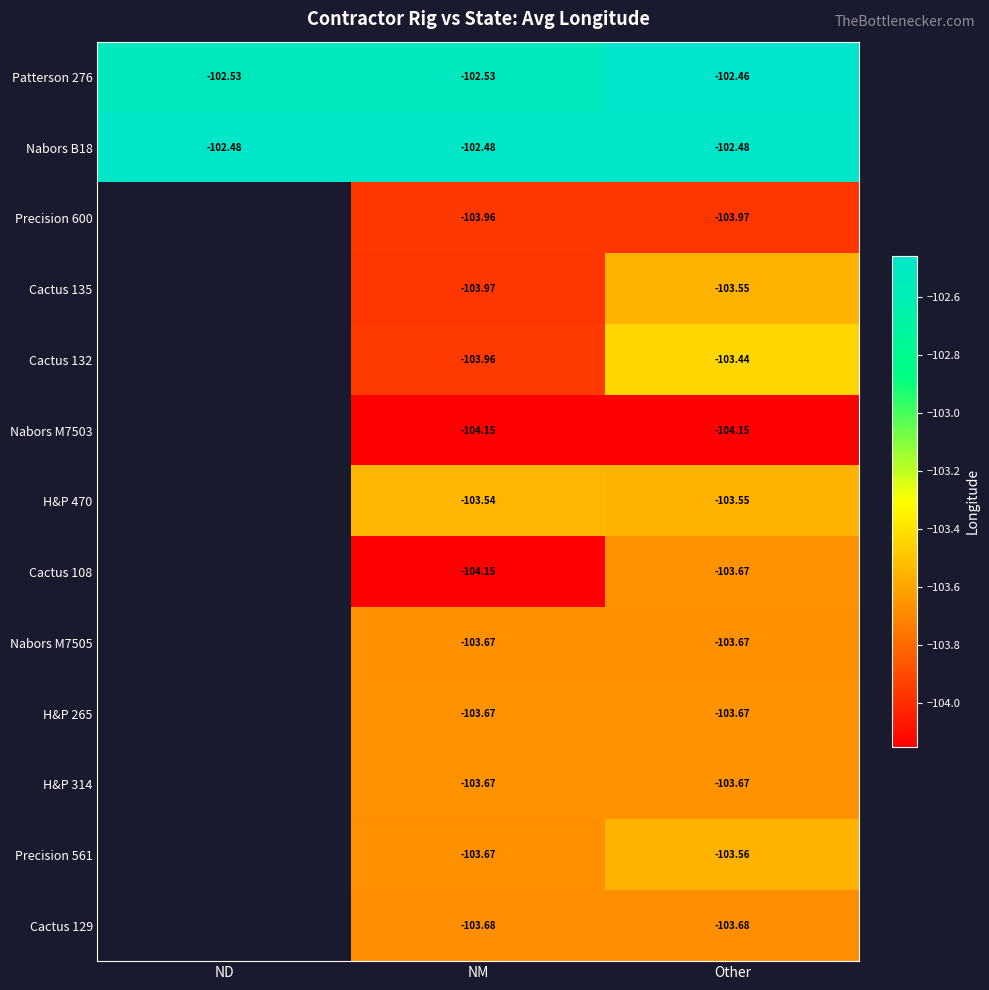

Which has a higher value, NM or ND?

NM